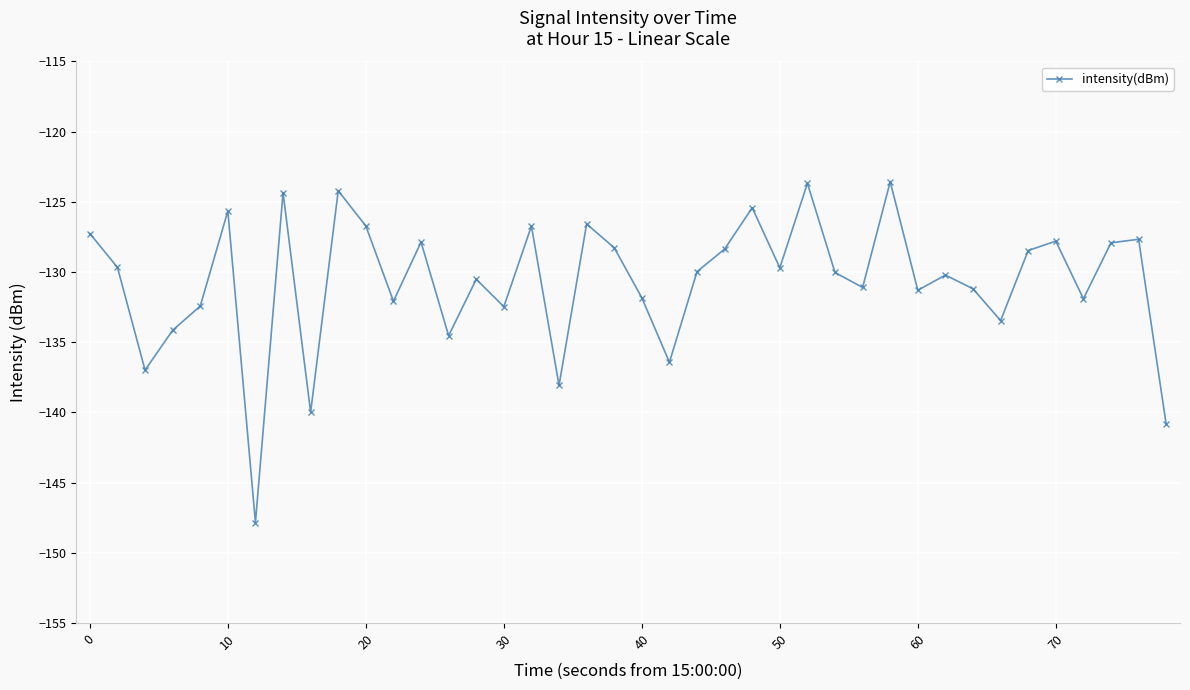

Does the chart have visible grid lines?

Yes